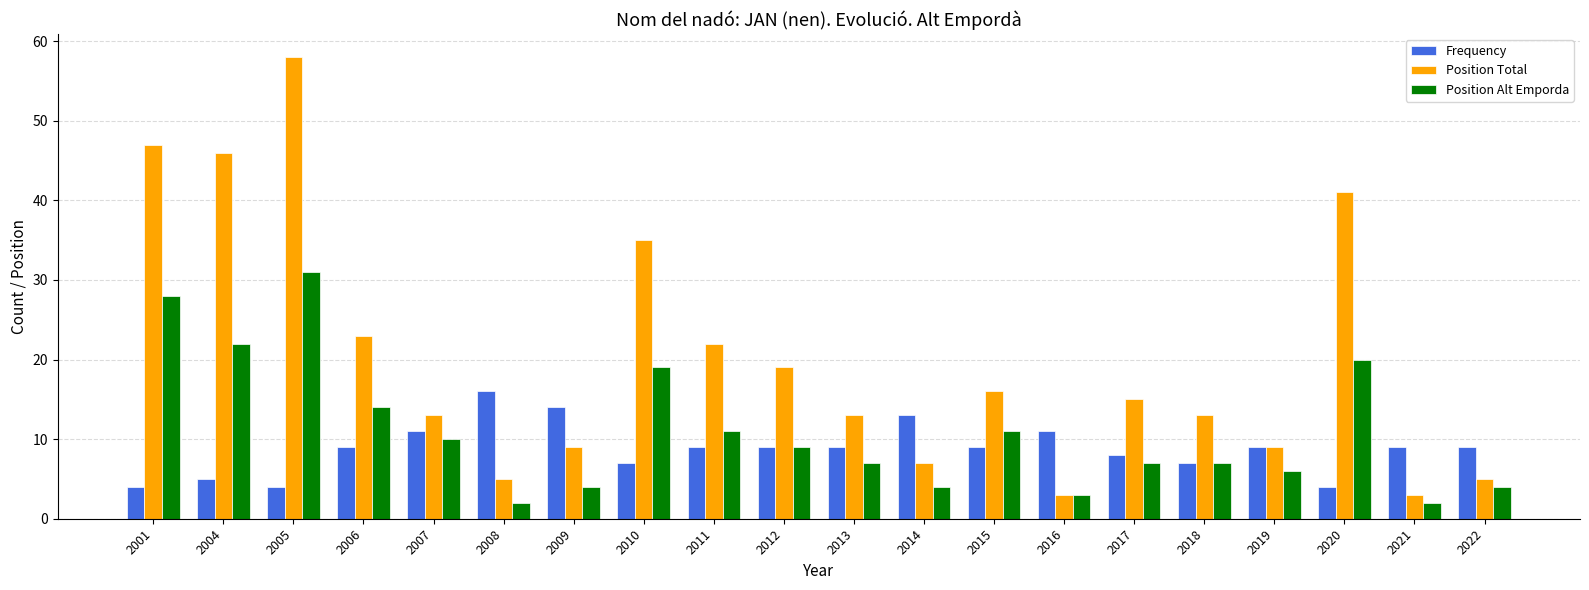

Reading left to right, transcribe all the data shown in this chart.

Frequency: 4	5	4	9	11	16	14	7	9	9	9	13	9	11	8	7	9	4	9	9
Position Total: 47	46	58	23	13	5	9	35	22	19	13	7	16	3	15	13	9	41	3	5
Position Alt Emporda: 28	22	31	14	10	2	4	19	11	9	7	4	11	3	7	7	6	20	2	4